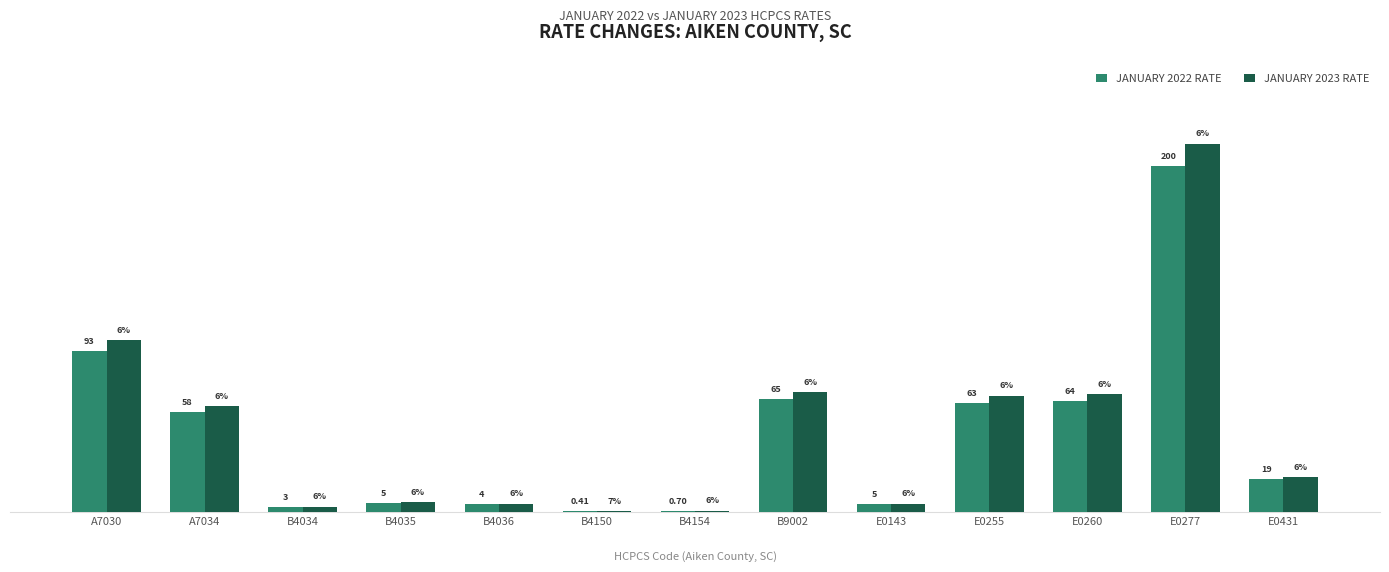

What is the difference between the maximum and second lowest values in the JANUARY 2023 RATE series?

212.0